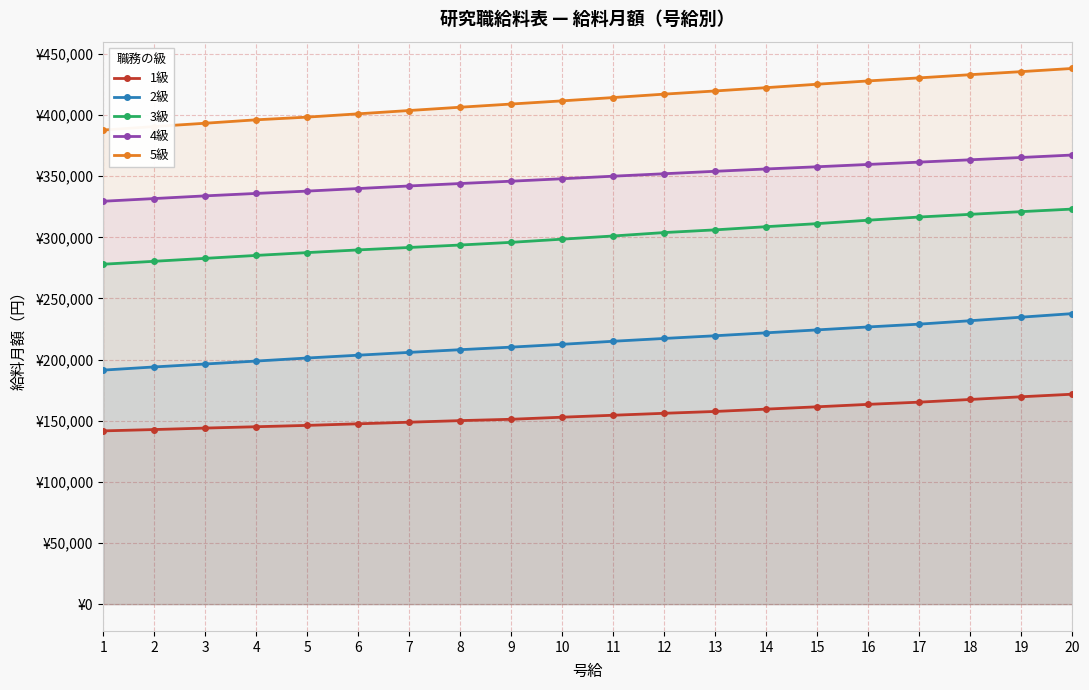

What is the lowest value of the 3級 series?

278000